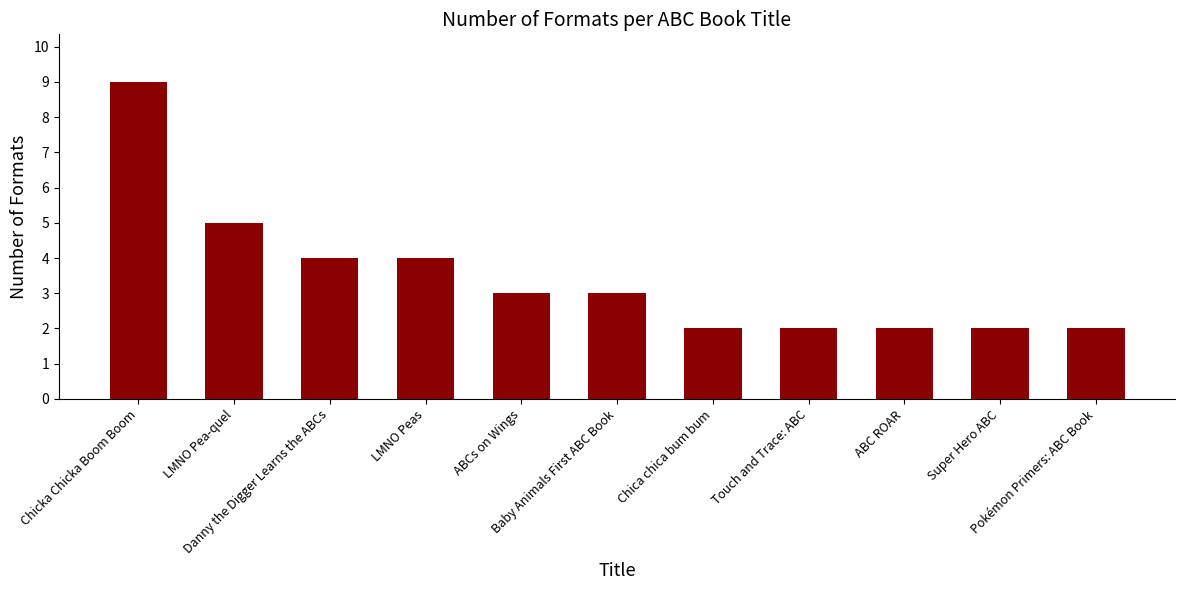

Where is the data nearest to the value 5?

LMNO Pea-quel